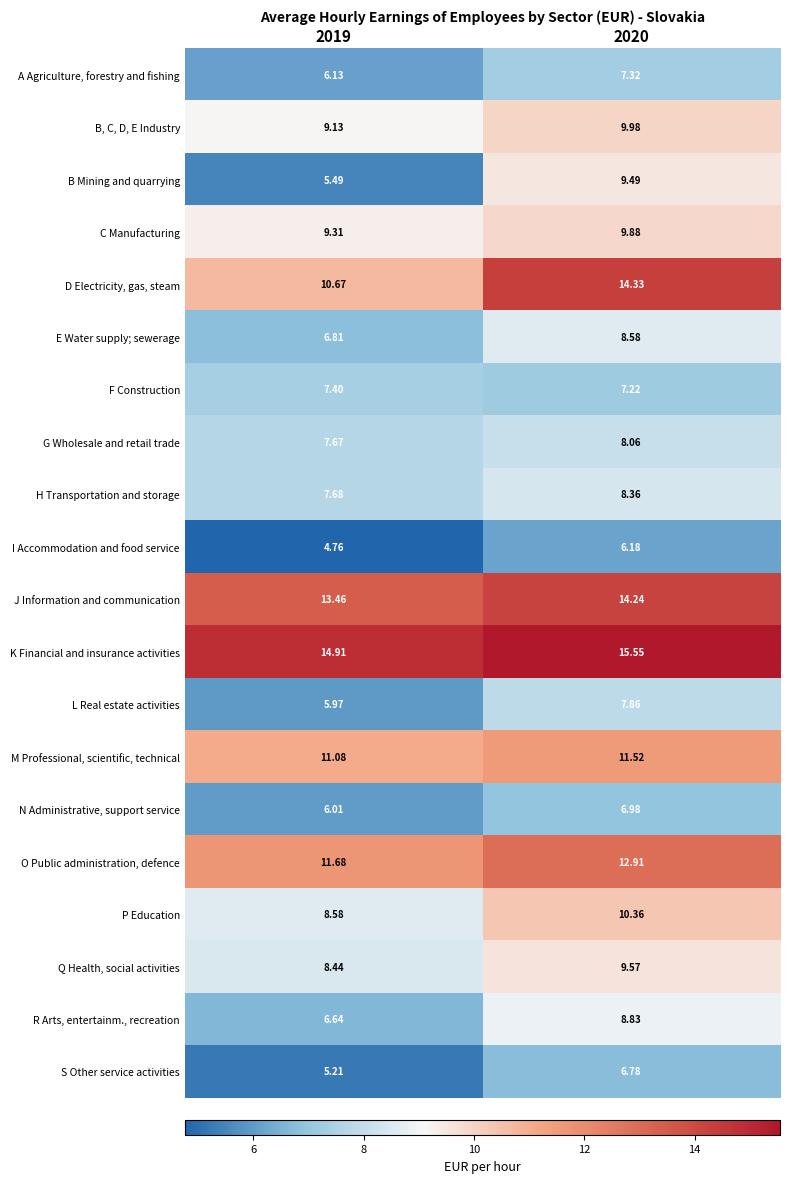

How many values in the B Mining and quarrying series are below 9?

1